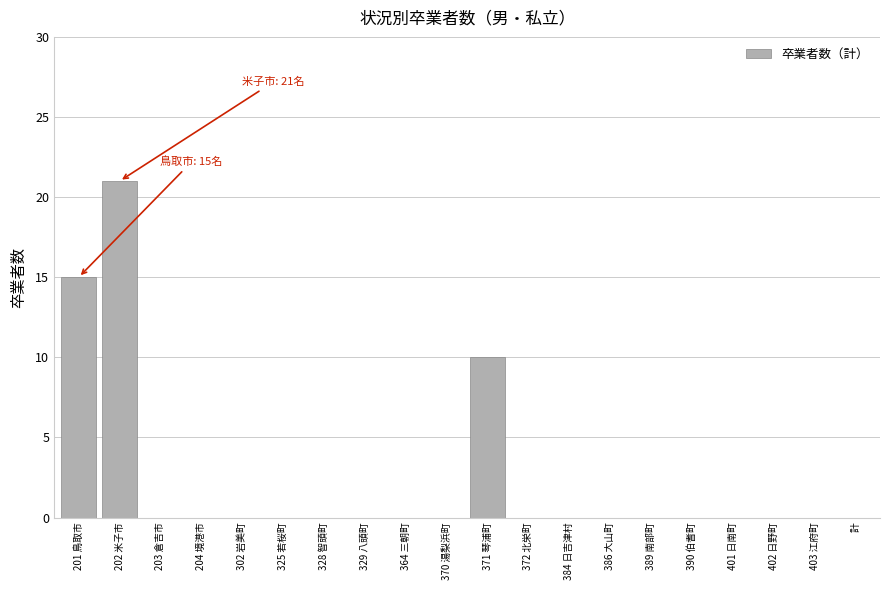

Reading left to right, extract all data points from this chart.

201 鳥取市=15	202 米子市=21	203 倉吉市=0	204 境港市=0	302 岩美町=0	325 若桜町=0	328 智頭町=0	329 八頭町=0	364 三朝町=0	370 湯梨浜町=0	371 琴浦町=10	372 北栄町=0	384 日吉津村=0	386 大山町=0	389 南部町=0	390 伯耆町=0	401 日南町=0	402 日野町=0	403 江府町=0	計=0